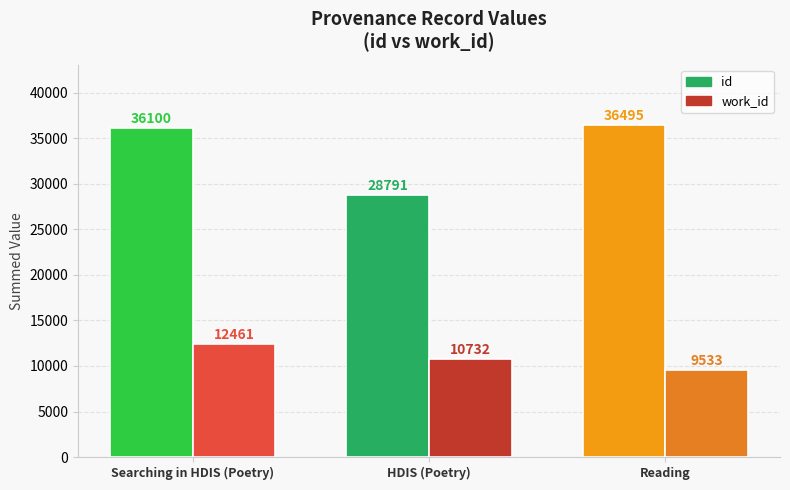

Are the bars grouped side by side (vs. stacked)?

Yes